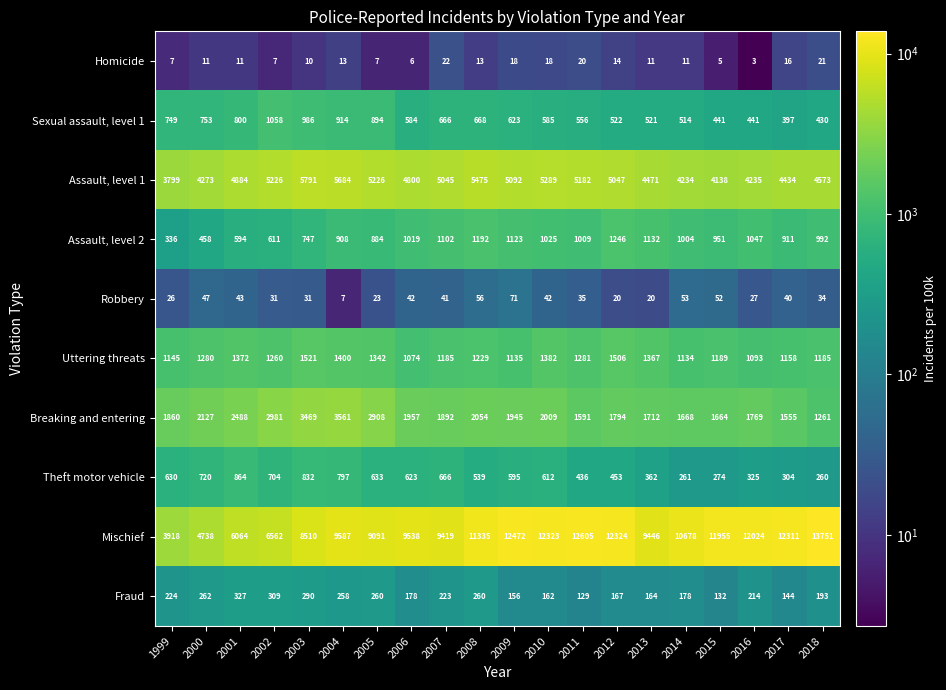

At how many categories does at least one series exceed 5452?

18